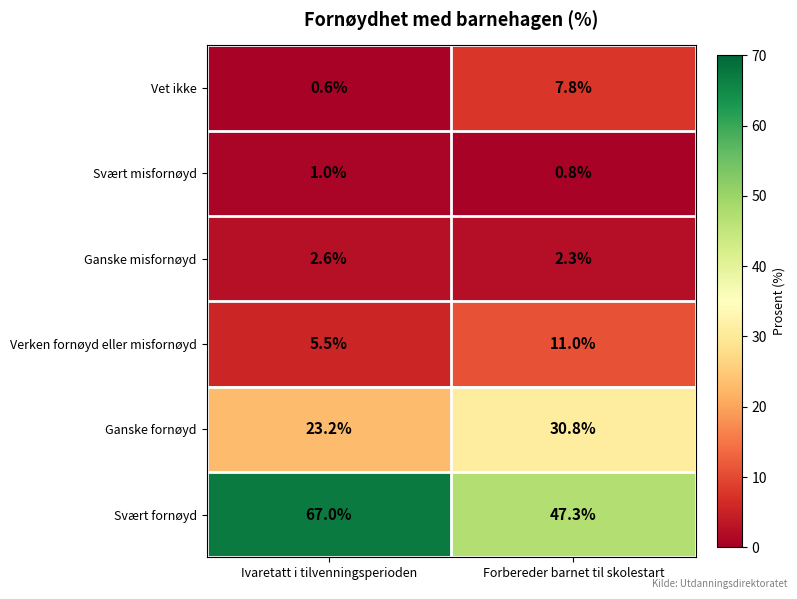

What is the sum of the Ganske fornøyd values at Ivaretatt i tilvenningsperioden and Forbereder barnet til skolestart?

54.0